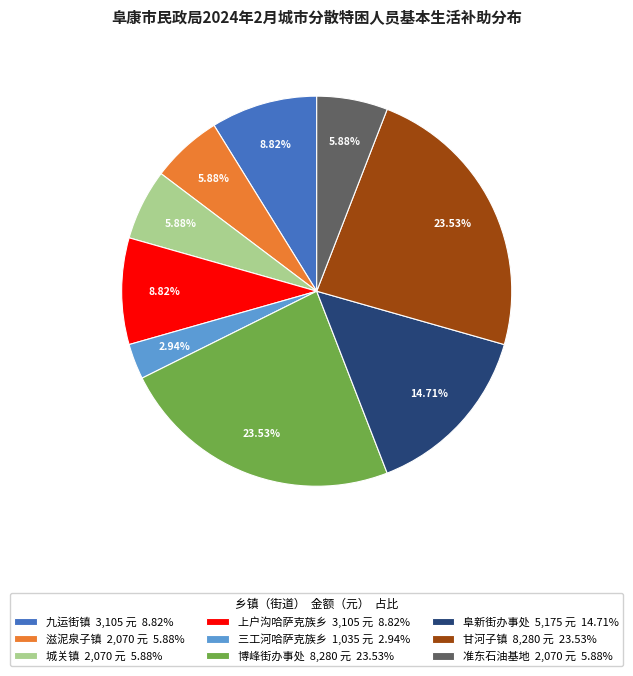

Does any single category account for the majority?

No